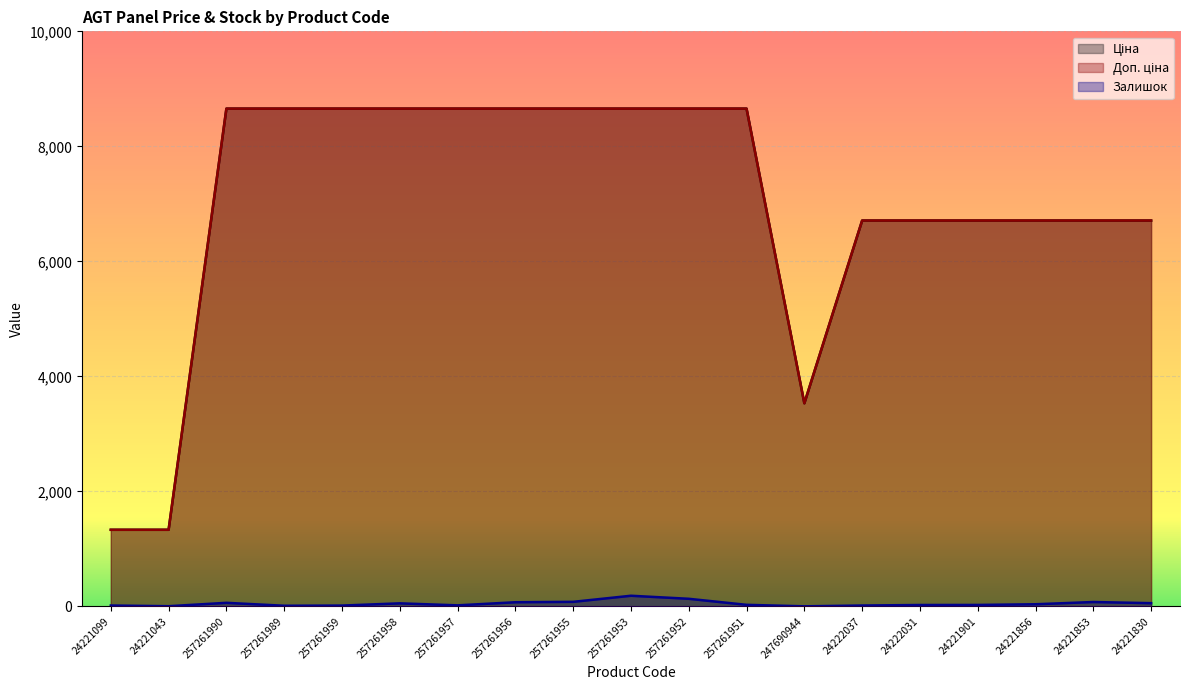

How many data points in Залишок are less than 28?

9